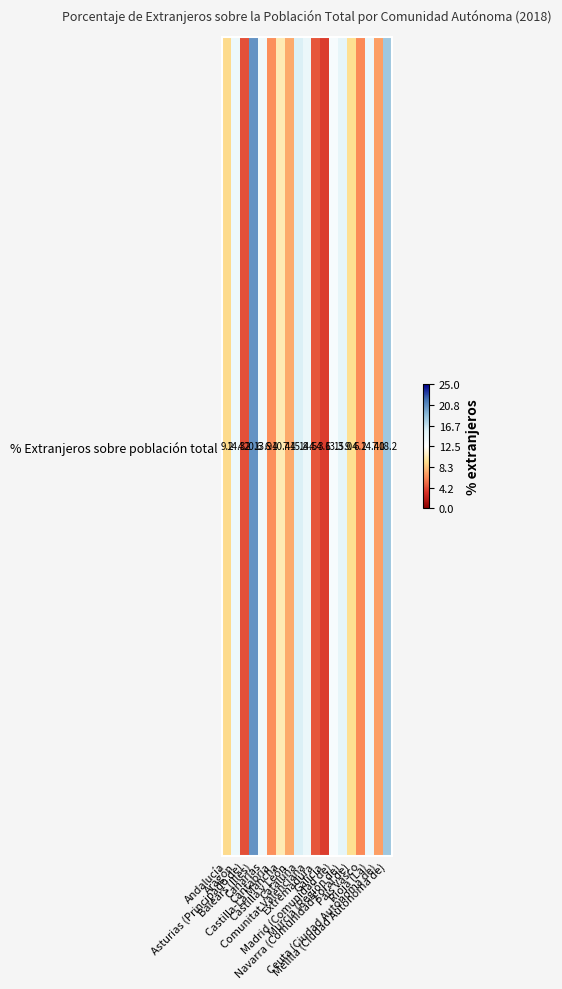

What is the change in value from Castilla-La Mancha to Navarra (Comunidad Foral de)?

-1.0